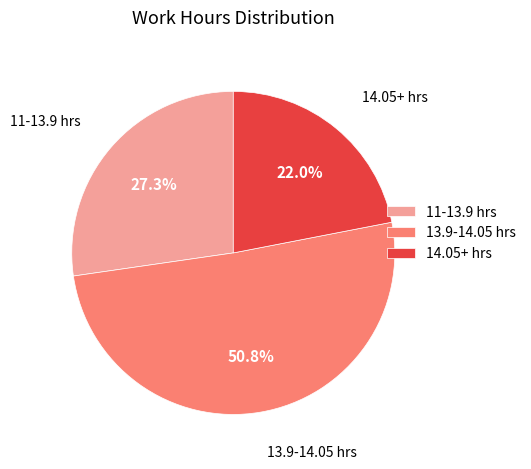

What is the ratio of the value at 11-13.9 hrs to the value at 14.05+ hrs?

1.2